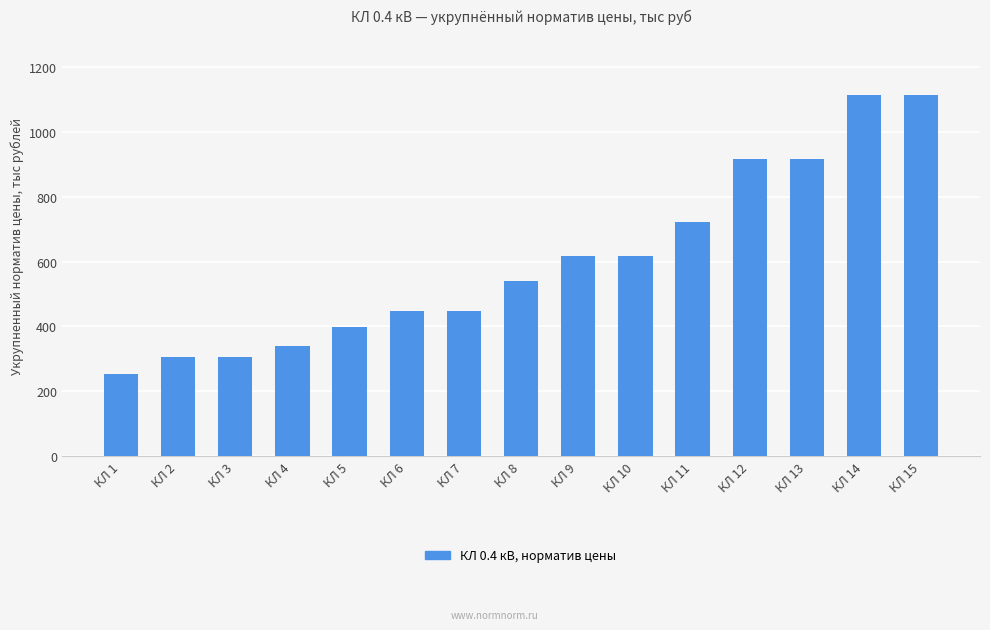

True or false: the data shows 461 at КЛ 11.

False